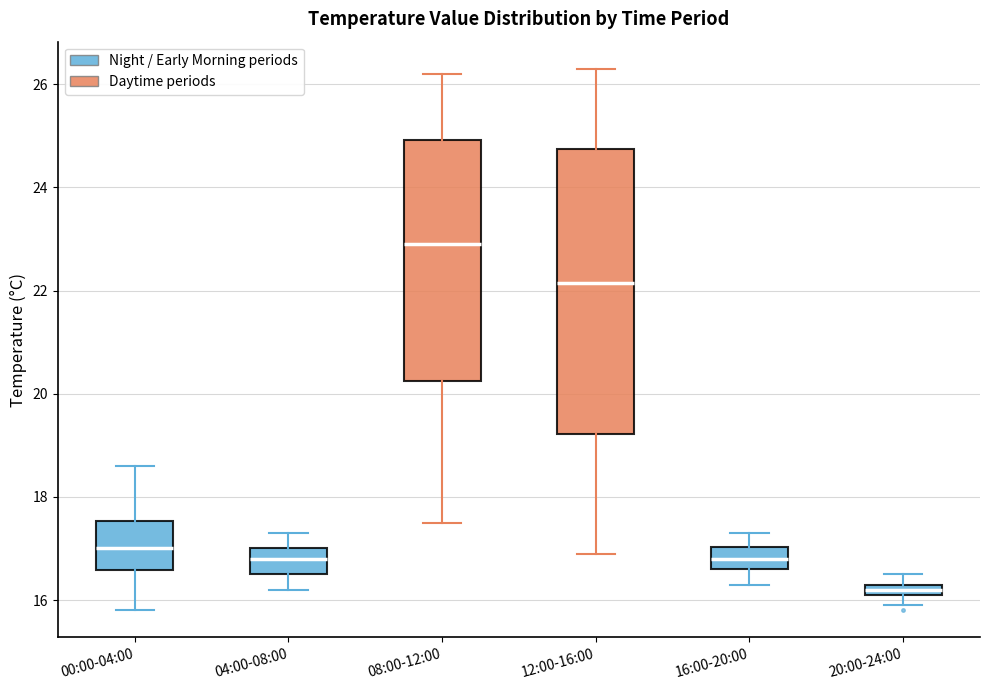

Which box is the tallest, from its lower edge to its upper edge?

12:00-16:00